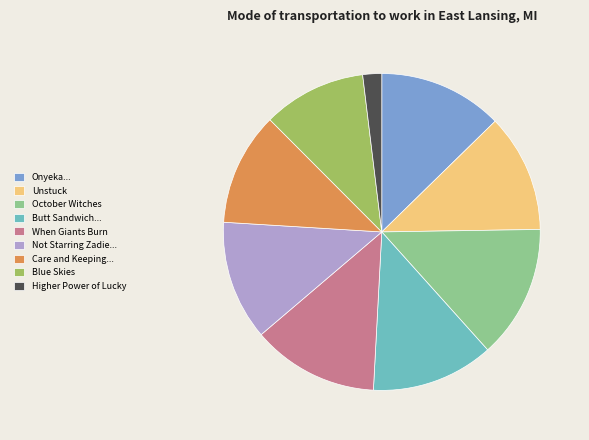

Is it true that When Giants Burn is 1% of the pie?

False